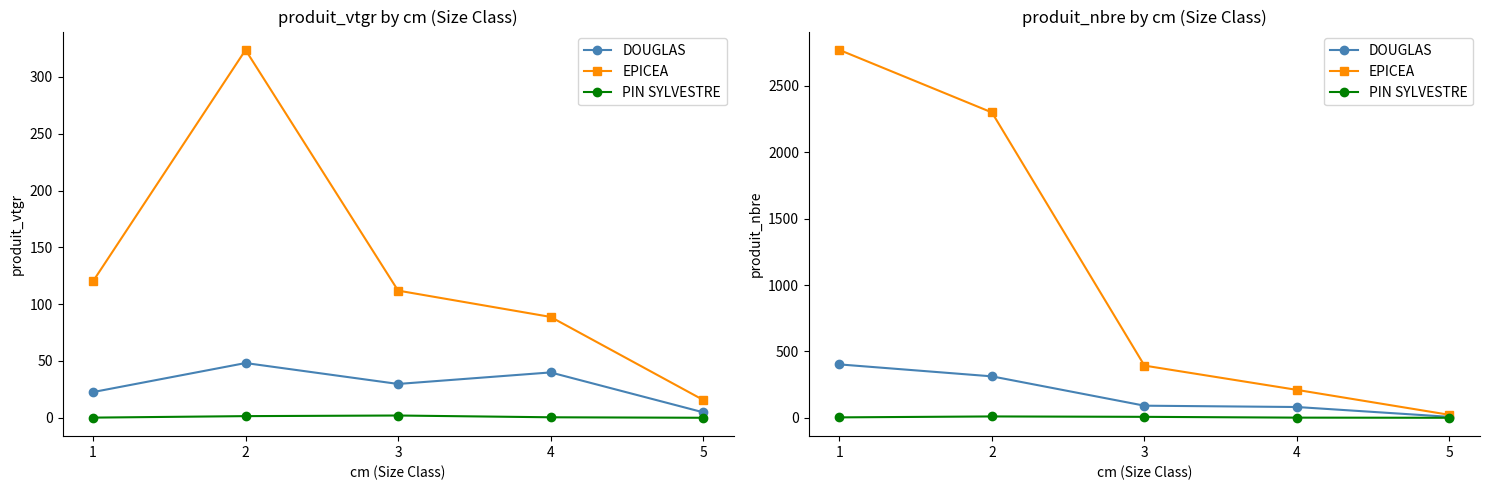

What is the difference between the EPICEA values at 2 and 4?

2090